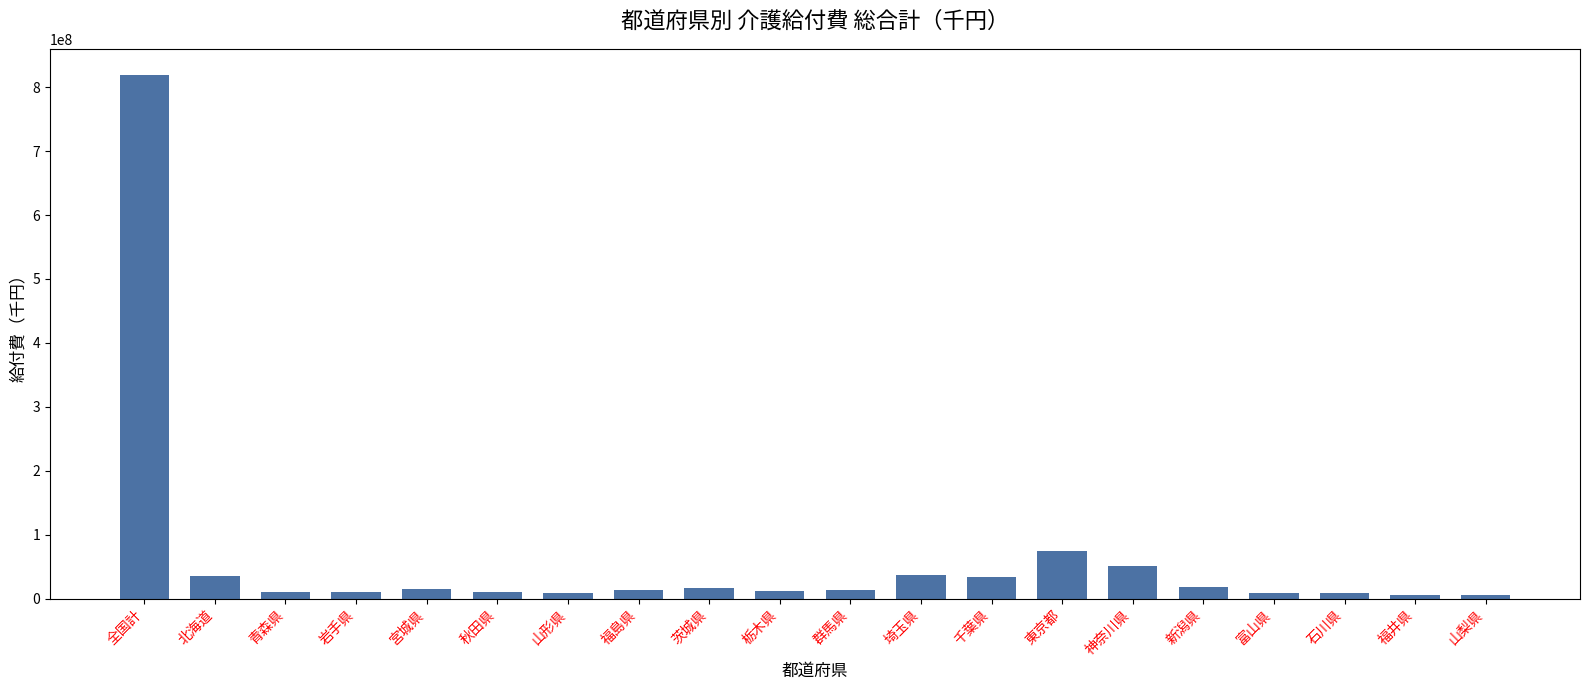

What is the sum of all values?

1206291746.3